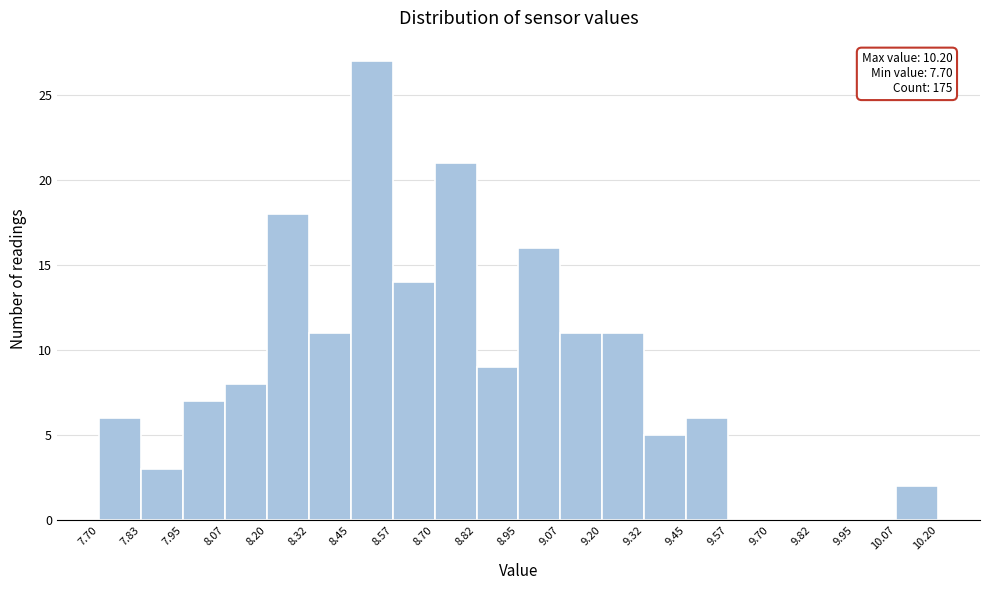

Over which range of the x-axis is the bar tallest?

8.45 to 8.57